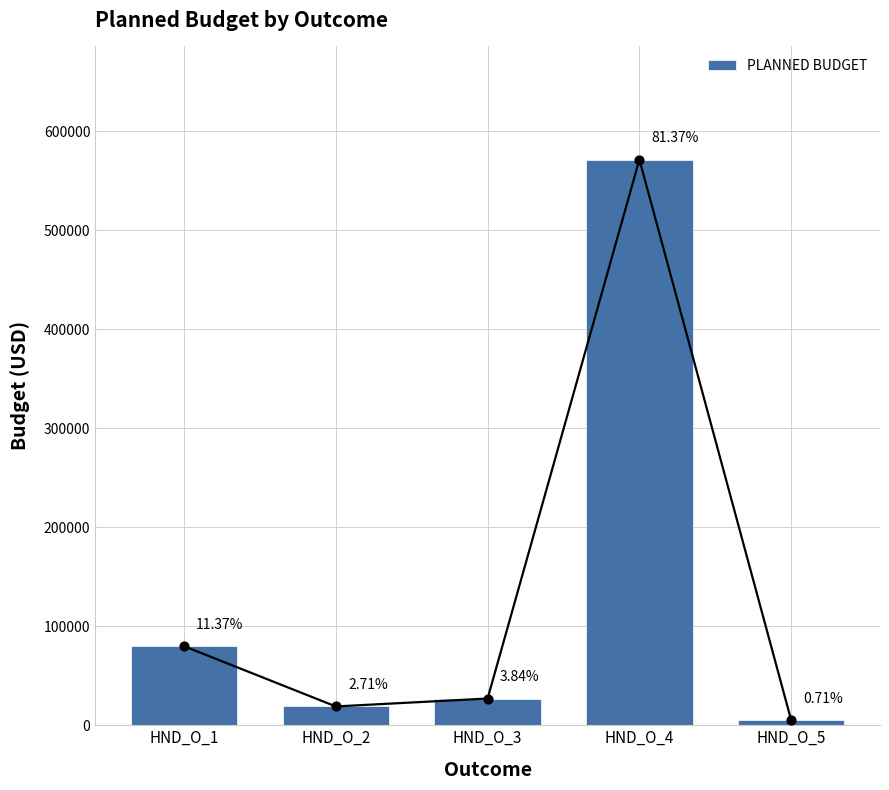

Which has a higher value, HND_O_4 or HND_O_3?

HND_O_4